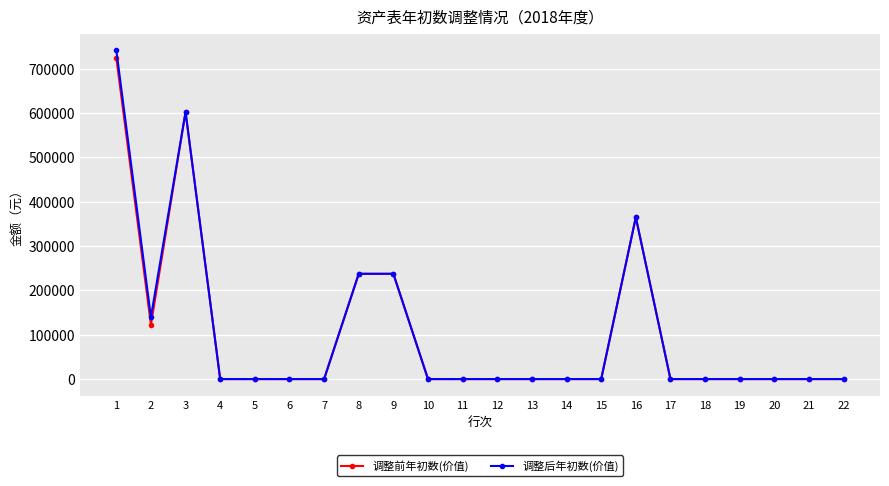

Where is the first local maximum for 调整后年初数(价值)?

3